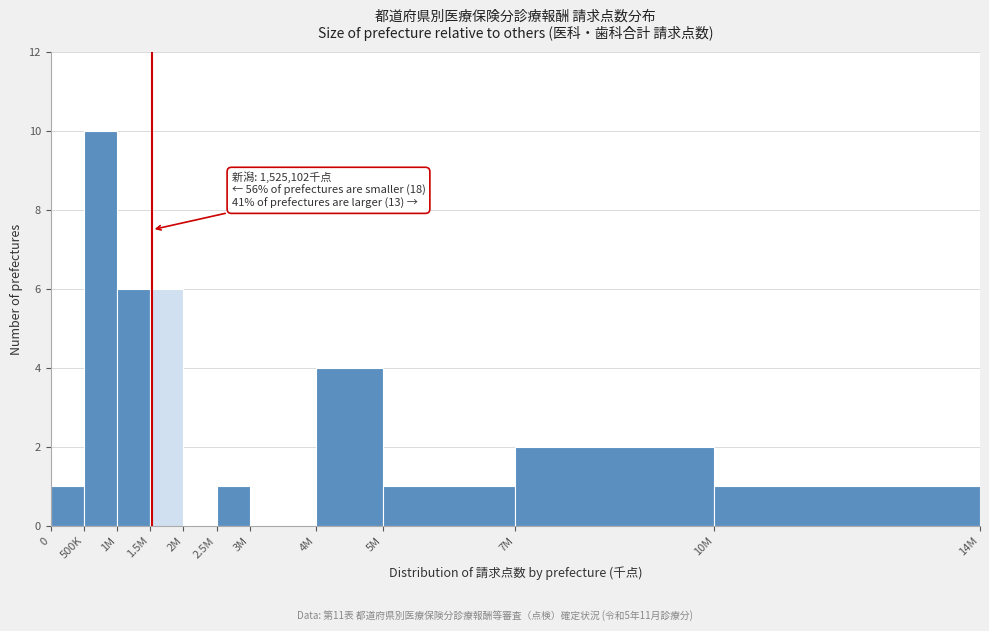

Reading left to right, what are all the values shown in this chart?

0=1	500K=10	1M=6	1.5M=6	2M=0	2.5M=1	3M=0	4M=4	5M=1	7M=2	10M=1